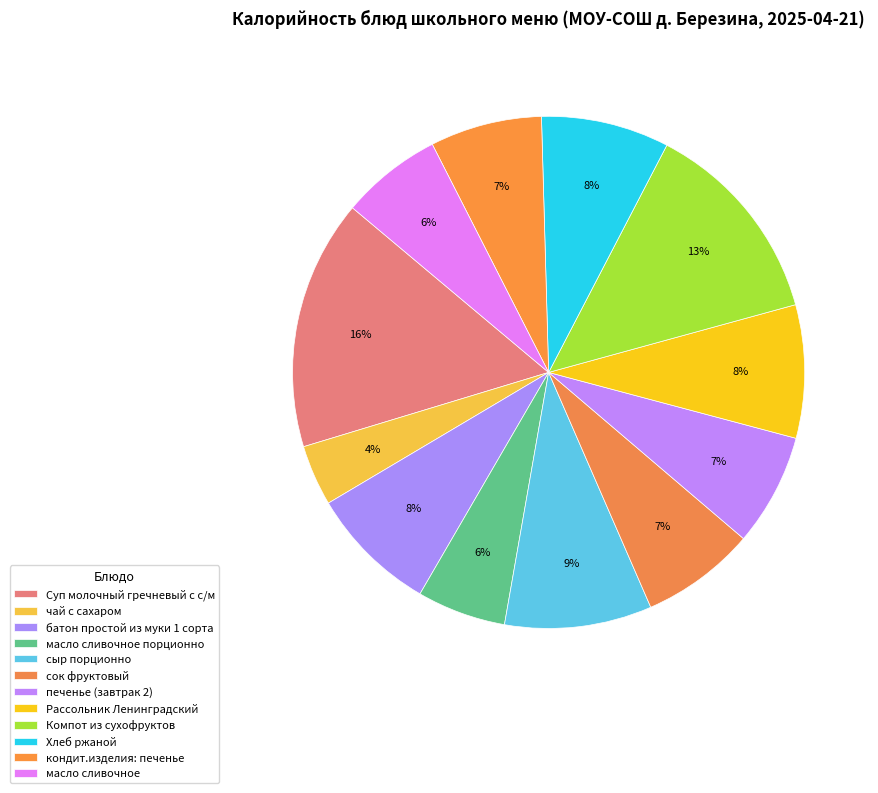

How many segments does this pie chart have?

12